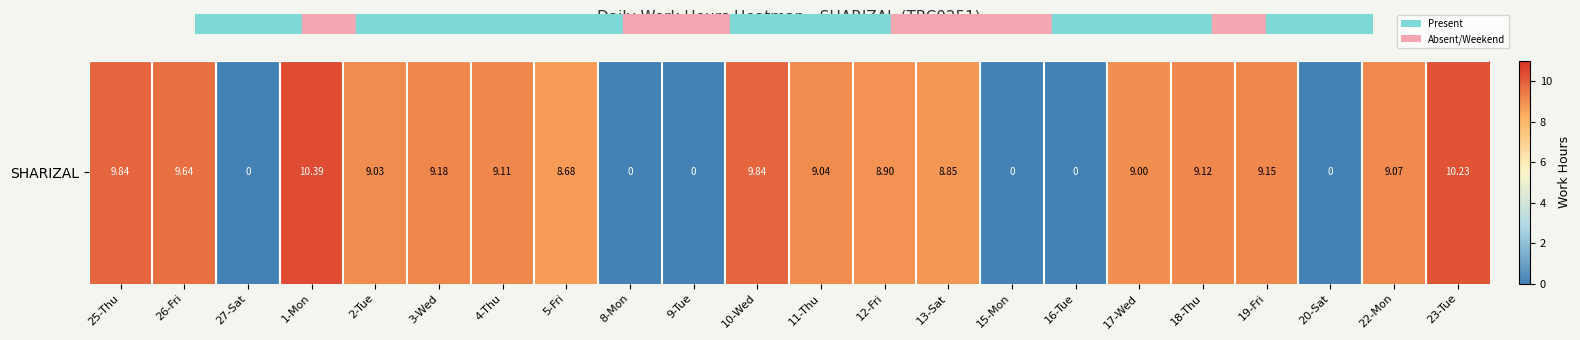

Where does the data first go above 9?

25-Thu